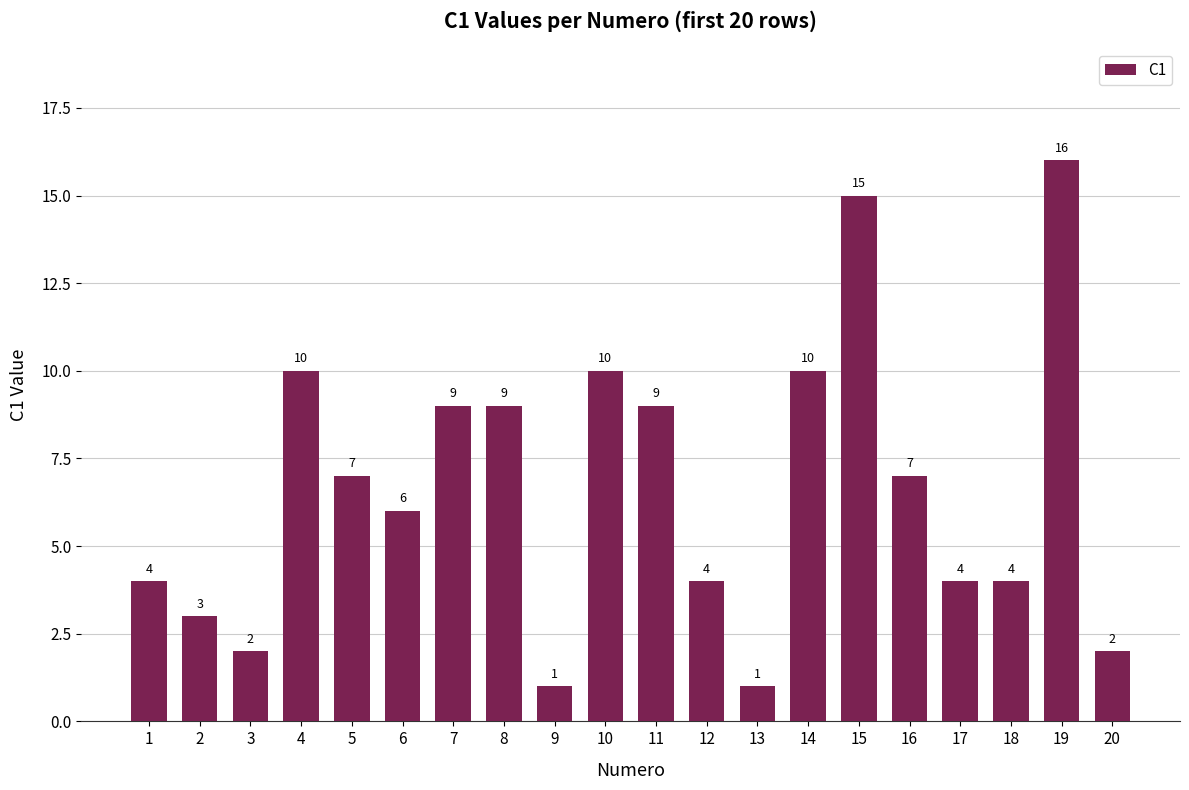

Approximately how many times larger is the value at 1 compared to 11?

0.4